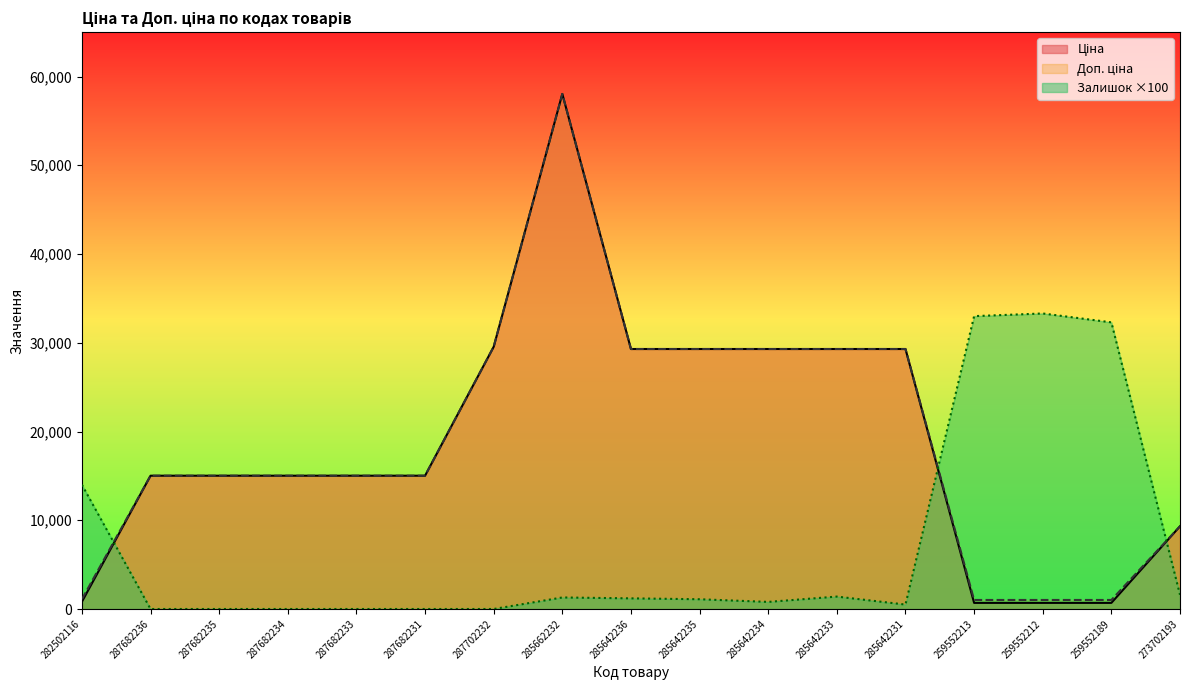

What is the difference between the maximum and minimum values in the Залишок series?

33300.0